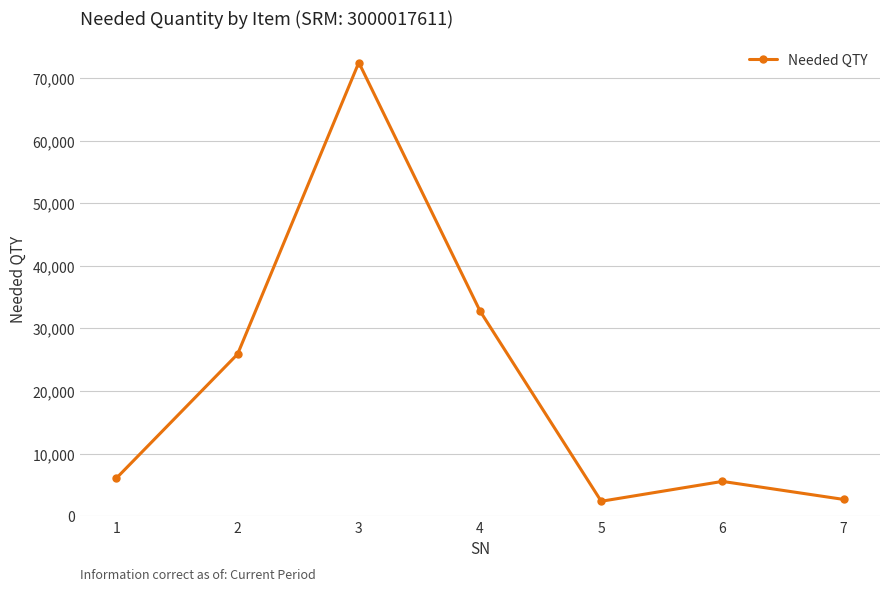

What is the greatest value displayed?

72480